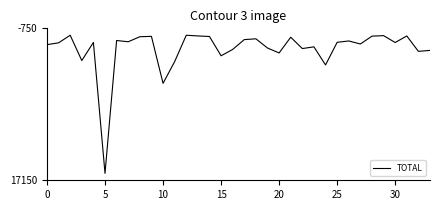

Does the chart display data point markers on the line(s)?

No